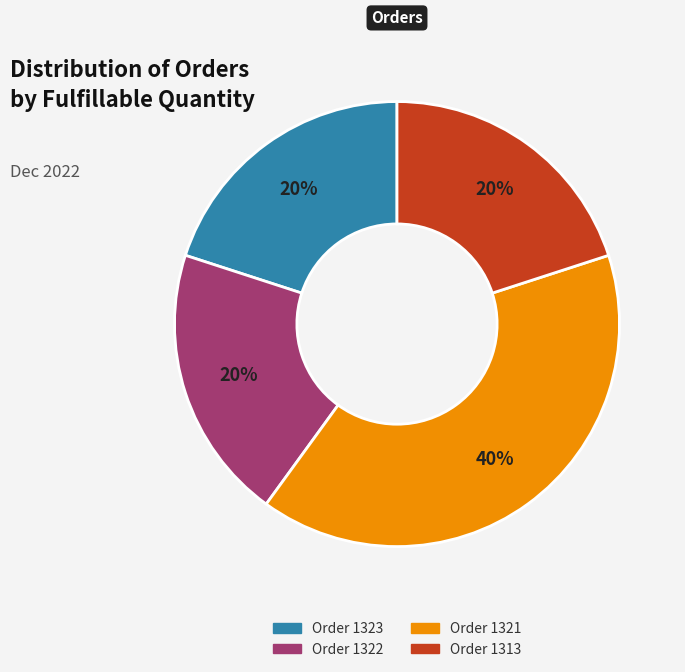

How many segments does this pie chart have?

4